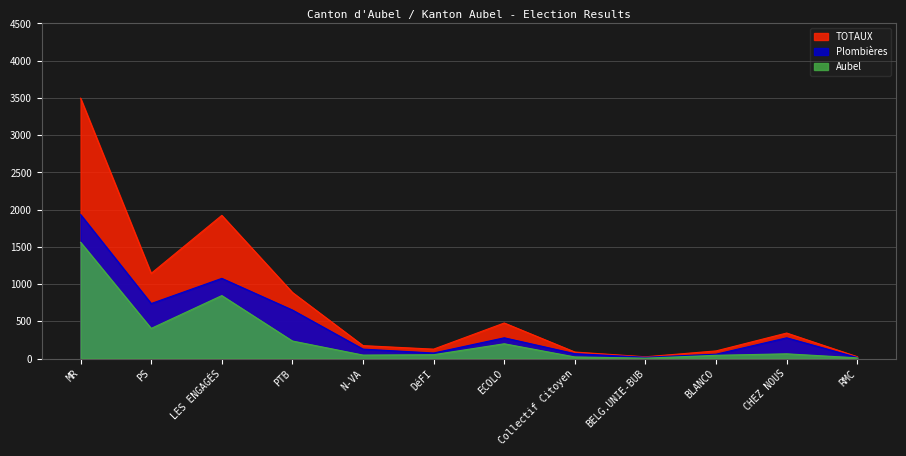

Between N-VA and BELG.UNIE-BUB, which series saw the biggest shift?

TOTAUX